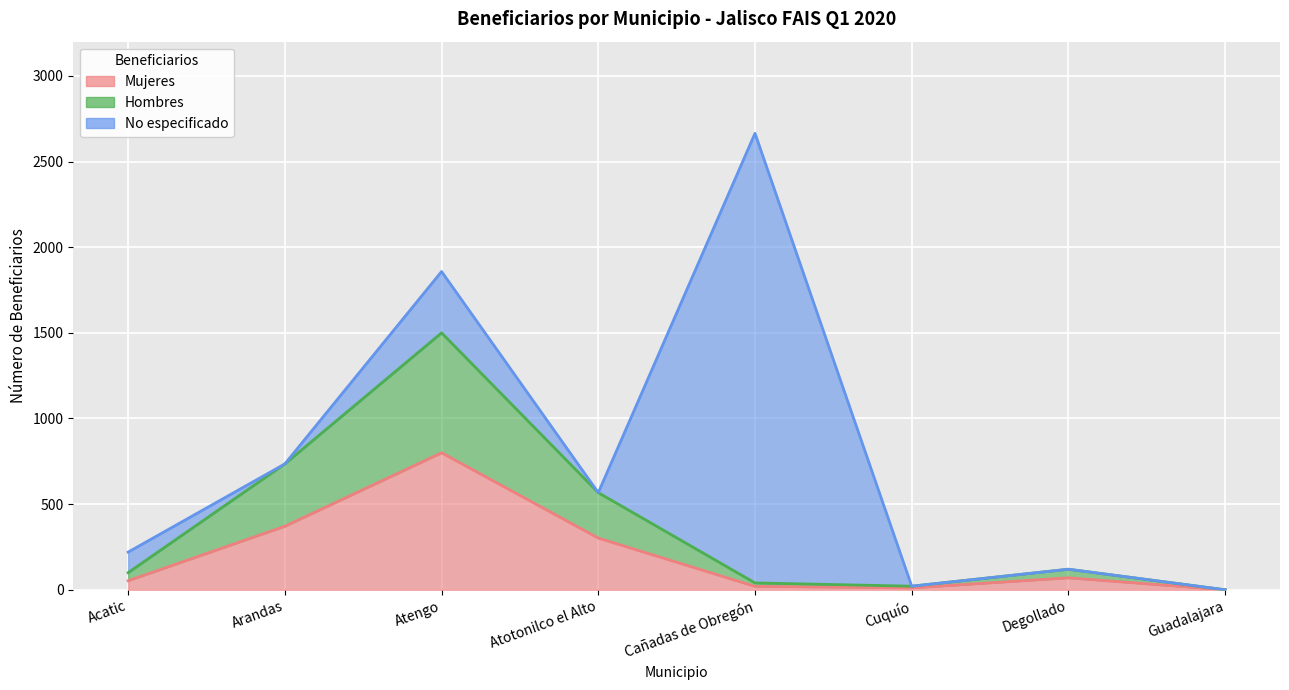

What is the value of the Mujeres point at the 1st from the left?

53